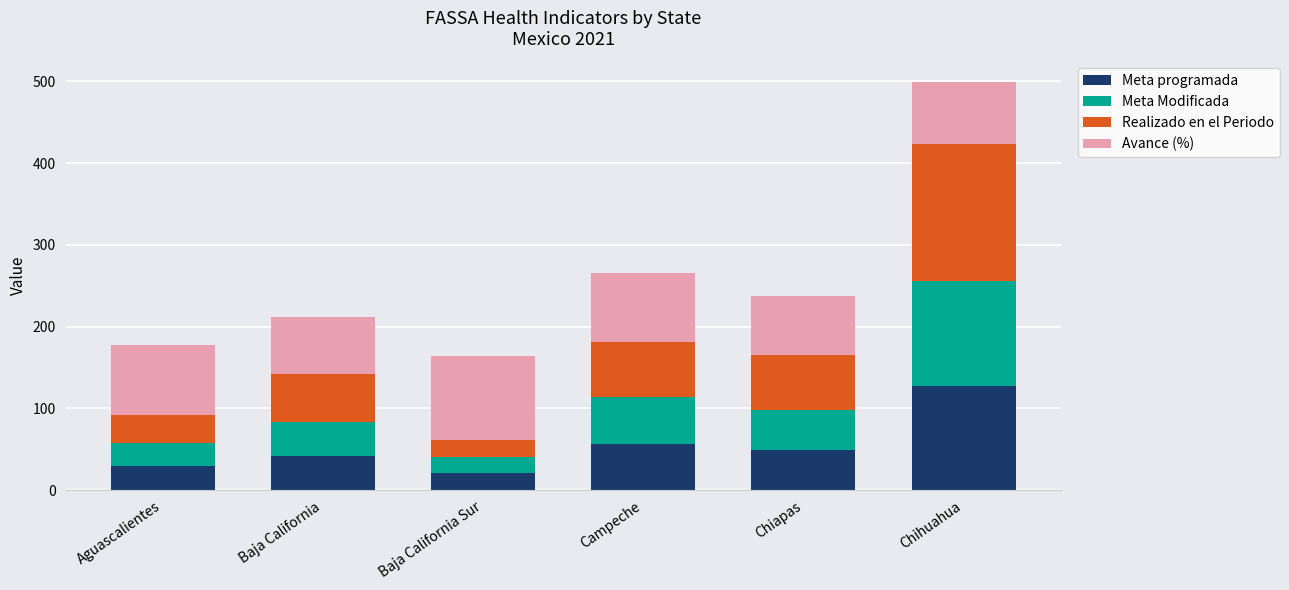

At which label does Meta programada reach its peak?

Chihuahua